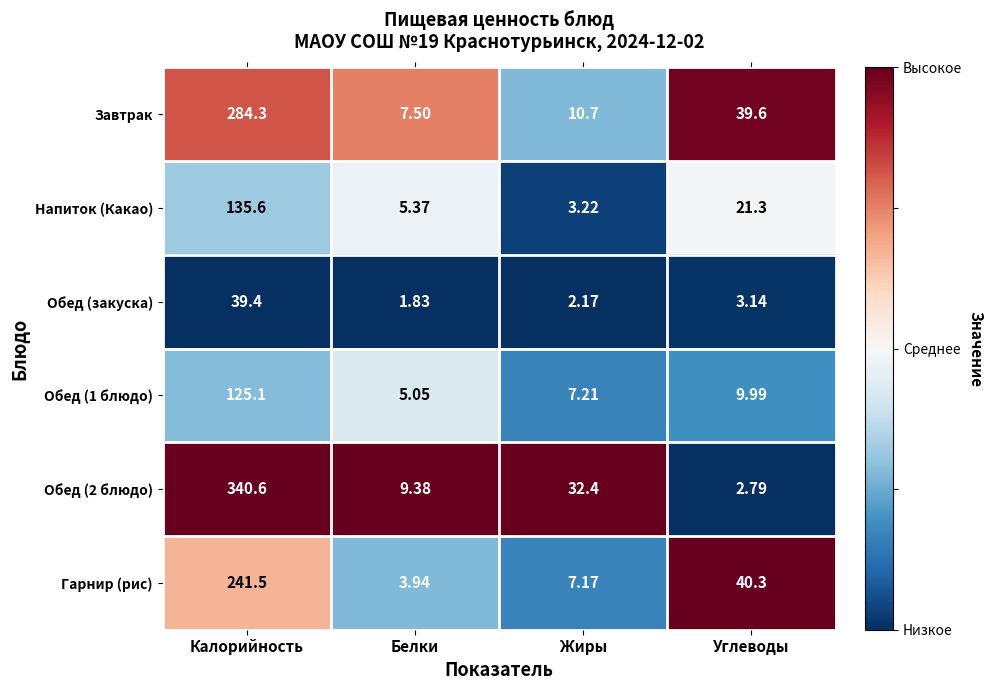

List the labels in order of Гарнир (рис) value, largest first.

Калорийность, Углеводы, Жиры, Белки